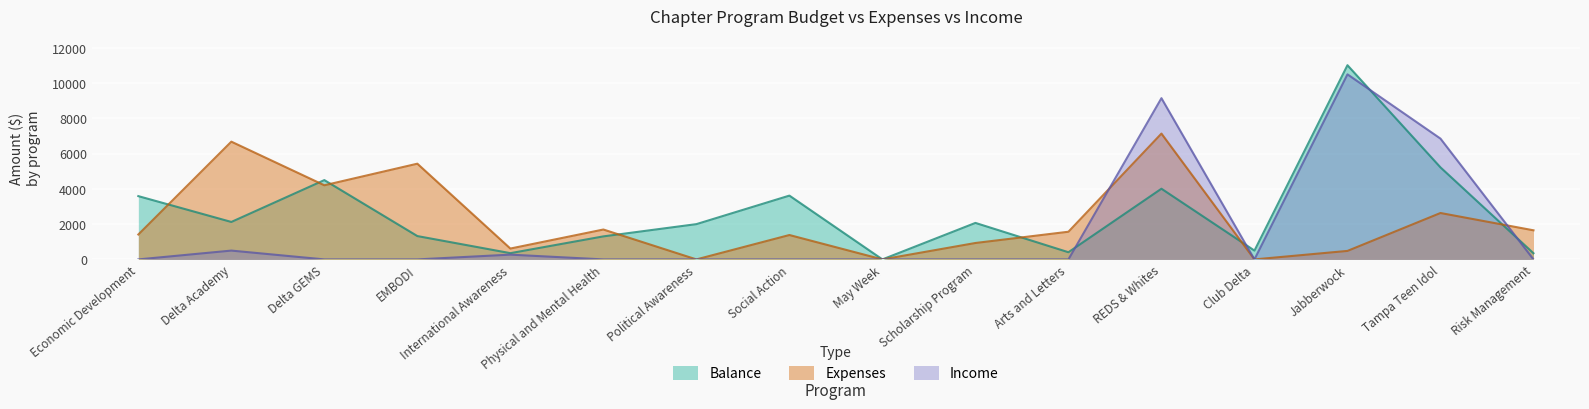

Reading left to right, extract all data points from this chart.

Balance: Economic Development=3587.9	Delta Academy=2123.6	Delta GEMS=4496.9	EMBODI=1323.0	International Awareness=354.6	Physical and Mental Health=1305.4	Political Awareness=2000.0	Social Action=3617.2	May Week=0.0	Scholarship Program=2069.3	Arts and Letters=406.2	REDS & Whites=4007.3	Club Delta=500.0	Jabberwock=11010.4	Tampa Teen Idol=5217.8	Risk Management=350.0
Expenses: Economic Development=1412.0	Delta Academy=6676.4	Delta GEMS=4203.1	EMBODI=5427.0	International Awareness=615.9	Physical and Mental Health=1694.6	Political Awareness=0.0	Social Action=1382.8	May Week=0.0	Scholarship Program=930.7	Arts and Letters=1568.8	REDS & Whites=7134.3	Club Delta=0.0	Jabberwock=481.9	Tampa Teen Idol=2630.8	Risk Management=1650.0
Income: Economic Development=0.0	Delta Academy=500.0	Delta GEMS=0.0	EMBODI=0.0	International Awareness=270.4	Physical and Mental Health=0.0	Political Awareness=0.0	Social Action=0.0	May Week=0.0	Scholarship Program=0.0	Arts and Letters=0.0	REDS & Whites=9141.7	Club Delta=0.0	Jabberwock=10492.2	Tampa Teen Idol=6848.6	Risk Management=0.0